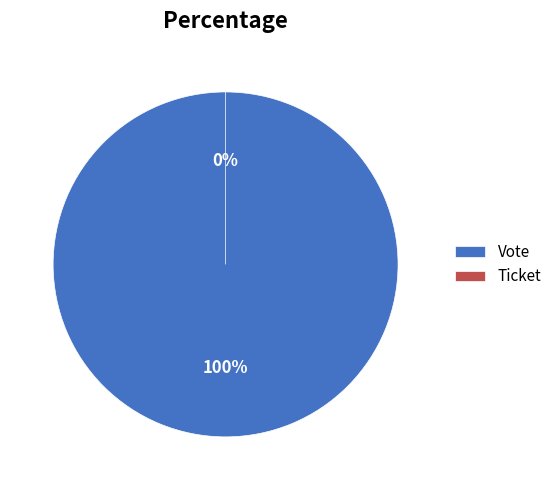

Which has a higher value, Vote or Ticket?

Vote